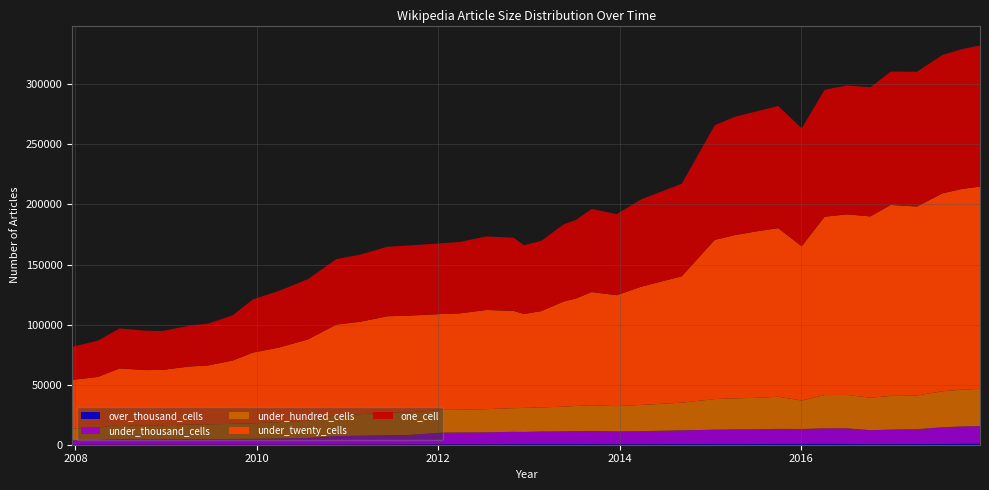

Reading right to left, extract all data points from this chart.

over_thousand_cells: 2017-12-22=855	2017-10-12=758	2017-07-24=612	2017-04-12=535	2016-12-27=515	2016-10-07=477	2016-07-04=643	2016-04-05=704	2016-01-04=689	2015-10-01=679	2015-07-03=593	2015-04-09=580	2015-01-19=577	2014-09-08=534	2014-03-28=430	2013-12-20=424	2013-09-10=493	2013-07-09=485	2013-05-21=479	2013-02-20=481	2012-12-11=473	2012-10-31=419	2012-07-13=336	2012-03-26=373	2012-01-18=359	2011-09-05=230	2011-06-10=189	2011-02-21=173	2010-11-17=94	2010-07-26=64	2010-04-01=46	2009-12-16=13	2009-09-25=12	2009-06-17=41	2009-04-06=44	2008-12-17=31	2008-10-10=30	2008-06-27=3	2008-04-01=2	2007-12-19=1
under_thousand_cells: 2017-12-22=14602	2017-10-12=14458	2017-07-24=13890	2017-04-12=12366	2016-12-27=12051	2016-10-07=11608	2016-07-04=12993	2016-04-05=12896	2016-01-04=12397	2015-10-01=12510	2015-07-03=12209	2015-04-09=12121	2015-01-19=11948	2014-09-08=11393	2014-03-28=10866	2013-12-20=10668	2013-09-10=10971	2013-07-09=10882	2013-05-21=10666	2013-02-20=10525	2012-12-11=10159	2012-10-31=10360	2012-07-13=9968	2012-03-26=9814	2012-01-18=9730	2011-09-05=7900	2011-06-10=7764	2011-02-21=7402	2010-11-17=7095	2010-07-26=5631	2010-04-01=5172	2009-12-16=4885	2009-09-25=4802	2009-06-17=4693	2009-04-06=4672	2008-12-17=4475	2008-10-10=4390	2008-06-27=4676	2008-04-01=3959	2007-12-19=3763
under_hundred_cells: 2017-12-22=31057	2017-10-12=30687	2017-07-24=30005	2017-04-12=28106	2016-12-27=28057	2016-10-07=27083	2016-07-04=27817	2016-04-05=27749	2016-01-04=23718	2015-10-01=26758	2015-07-03=26221	2015-04-09=25947	2015-01-19=25493	2014-09-08=23078	2014-03-28=21830	2013-12-20=21043	2013-09-10=21411	2013-07-09=20948	2013-05-21=20531	2013-02-20=20056	2012-12-11=20010	2012-10-31=19680	2012-07-13=19303	2012-03-26=18984	2012-01-18=18947	2011-09-05=18754	2011-06-10=18711	2011-02-21=17802	2010-11-17=17467	2010-07-26=14202	2010-04-01=13612	2009-12-16=12920	2009-09-25=12571	2009-06-17=12224	2009-04-06=12096	2008-12-17=11685	2008-10-10=11338	2008-06-27=11809	2008-04-01=10283	2007-12-19=9742
under_twenty_cells: 2017-12-22=168348	2017-10-12=167125	2017-07-24=164812	2017-04-12=157338	2016-12-27=159022	2016-10-07=150917	2016-07-04=150345	2016-04-05=148484	2016-01-04=128417	2015-10-01=140423	2015-07-03=138529	2015-04-09=135852	2015-01-19=132593	2014-09-08=105274	2014-03-28=98390	2013-12-20=92361	2013-09-10=94263	2013-07-09=89437	2013-05-21=87611	2013-02-20=80227	2012-12-11=78224	2012-10-31=81011	2012-07-13=82568	2012-03-26=80149	2012-01-18=79839	2011-09-05=80590	2011-06-10=80275	2011-02-21=77011	2010-11-17=75381	2010-07-26=67832	2010-04-01=62153	2009-12-16=58915	2009-09-25=52702	2009-06-17=49022	2009-04-06=48359	2008-12-17=46141	2008-10-10=46349	2008-06-27=47051	2008-04-01=42238	2007-12-19=40504
one_cell: 2017-12-22=117493	2017-10-12=116427	2017-07-24=115230	2017-04-12=112167	2016-12-27=110991	2016-10-07=107584	2016-07-04=107286	2016-04-05=105666	2016-01-04=98235	2015-10-01=101674	2015-07-03=99818	2015-04-09=98485	2015-01-19=95393	2014-09-08=77055	2014-03-28=72711	2013-12-20=67515	2013-09-10=69176	2013-07-09=65432	2013-05-21=64250	2013-02-20=58516	2012-12-11=57240	2012-10-31=60891	2012-07-13=61234	2012-03-26=59404	2012-01-18=58873	2011-09-05=58438	2011-06-10=57863	2011-02-21=55914	2010-11-17=54555	2010-07-26=50149	2010-04-01=47196	2009-12-16=44264	2009-09-25=37591	2009-06-17=34759	2009-04-06=34030	2008-12-17=32344	2008-10-10=32824	2008-06-27=33284	2008-04-01=30202	2007-12-19=27459